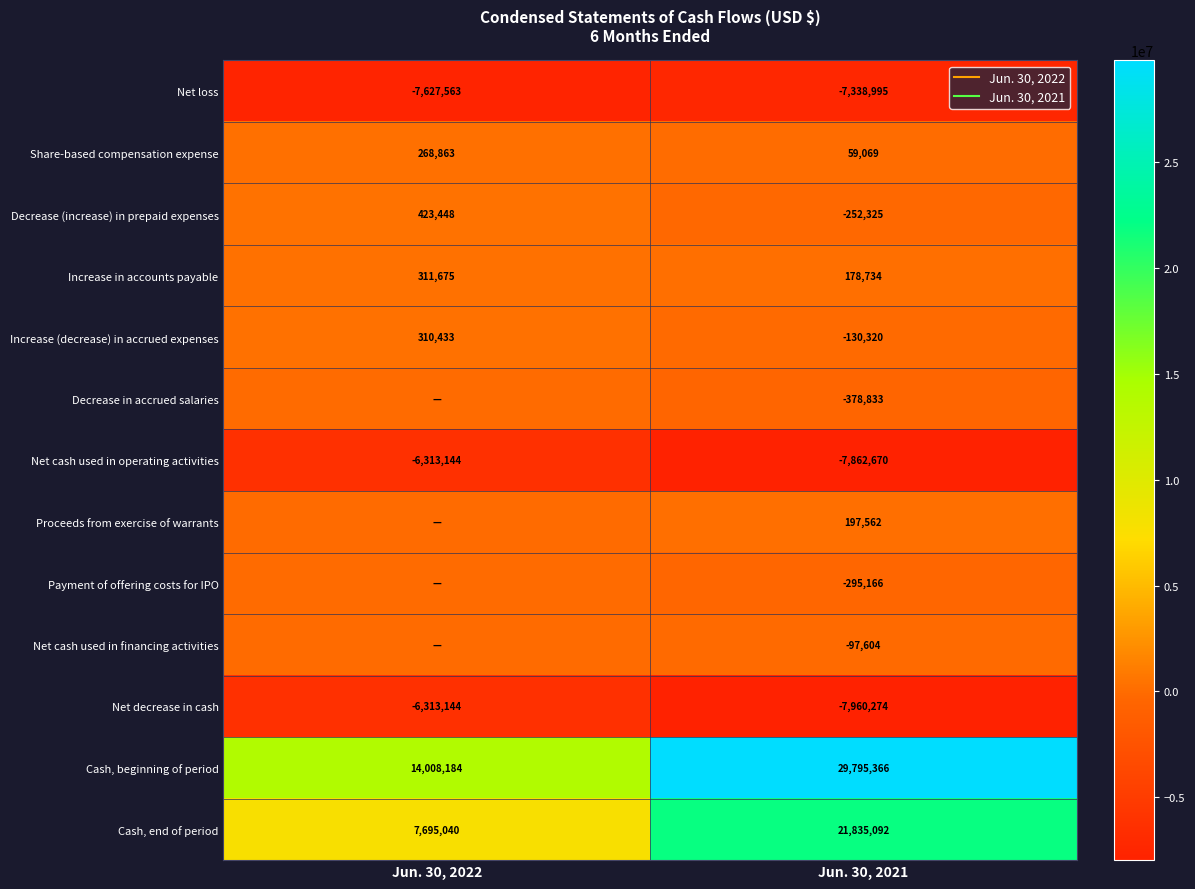

How many values in the Cash, beginning of period series are below 29795366?

1